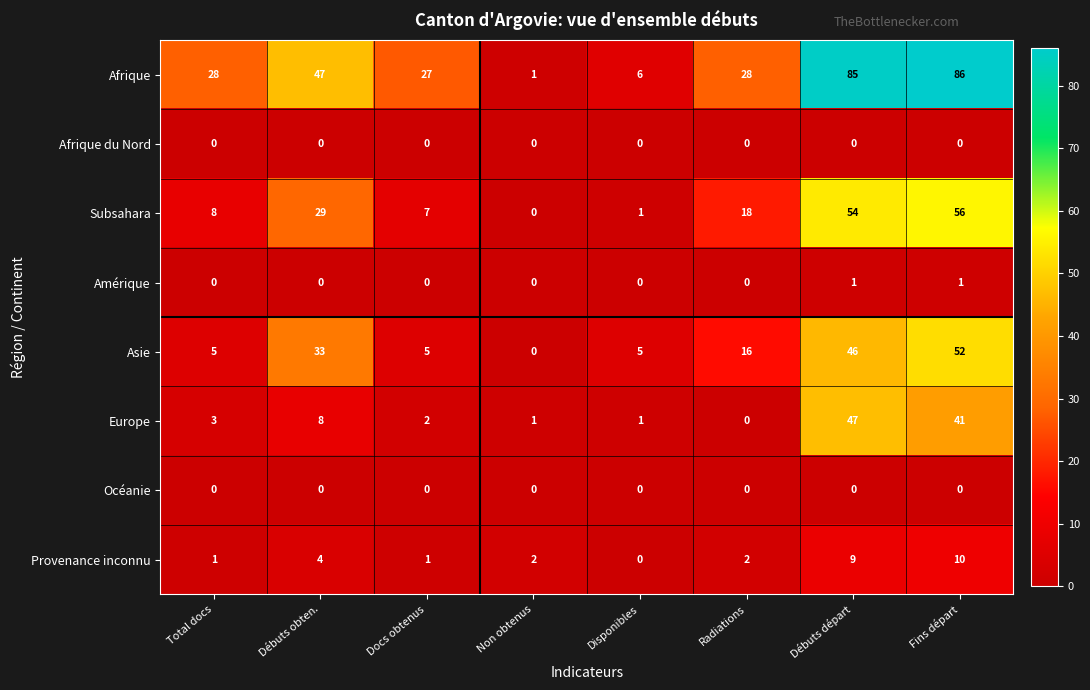

List the labels in order of Subsahara value, smallest first.

Non obtenus, Disponibles, Docs obtenus, Total docs, Radiations, Débuts obten., Débuts départ, Fins départ